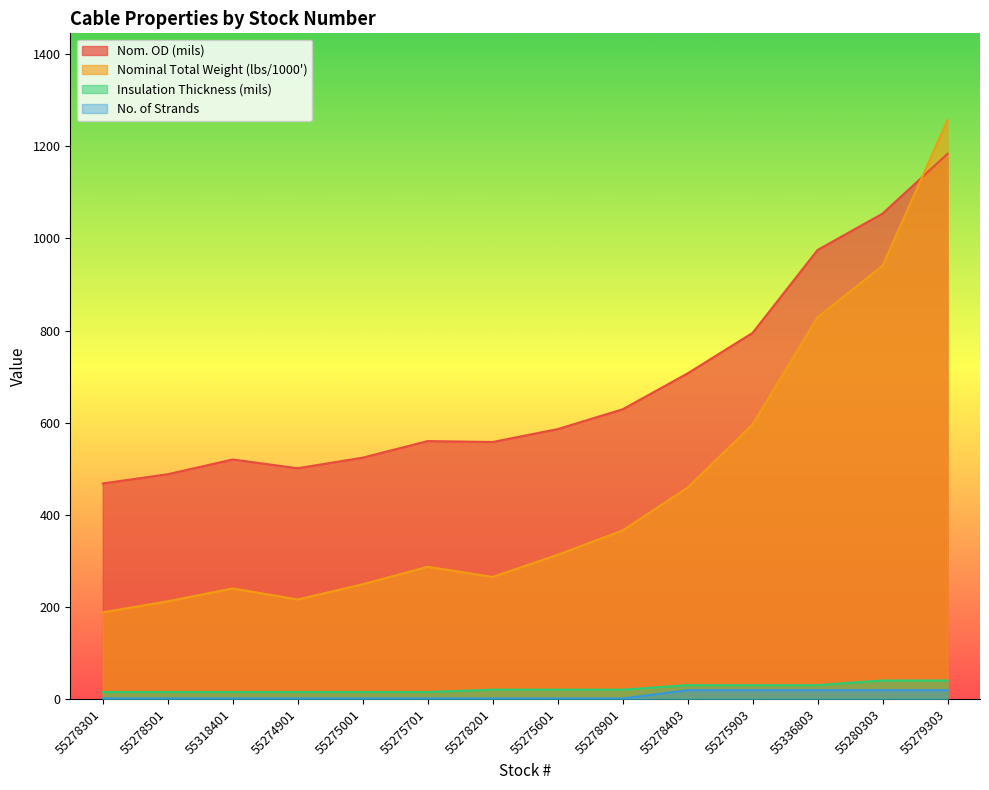

How many lines are shown in the chart?

4